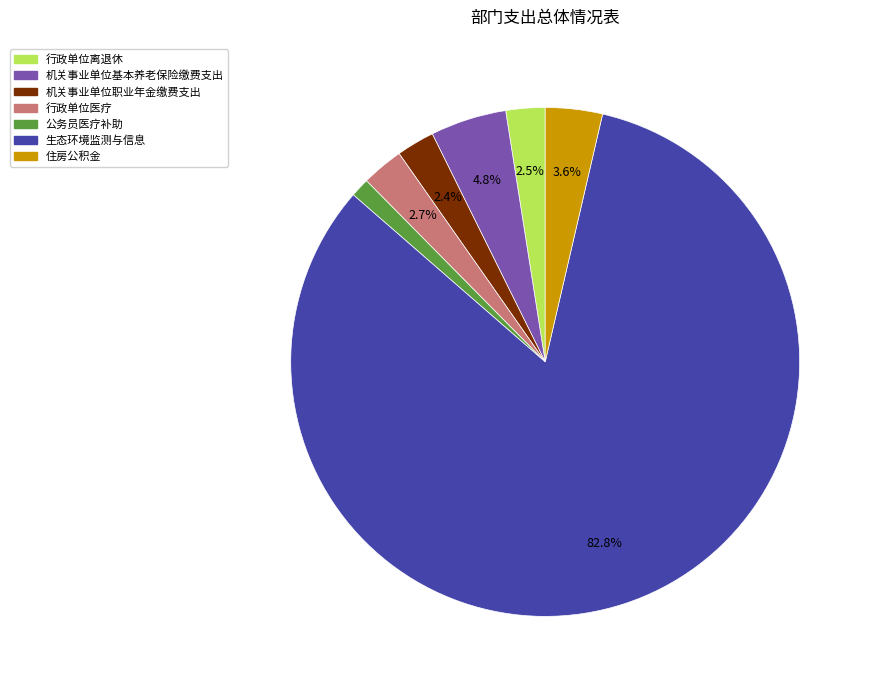

Which slice is the largest?

生态环境监测与信息